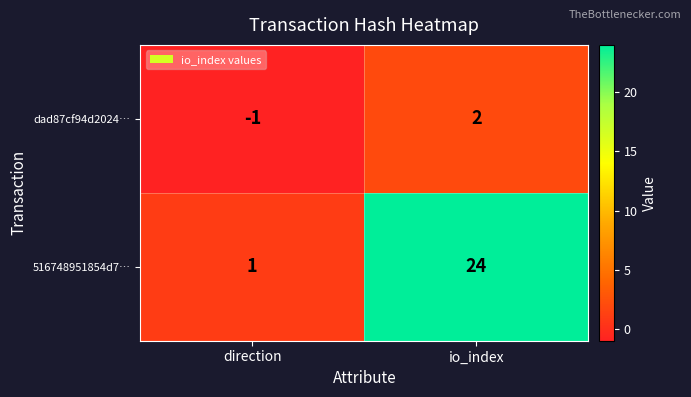

The 516748951854d7… series shows 14 at io_index. True or false?

False